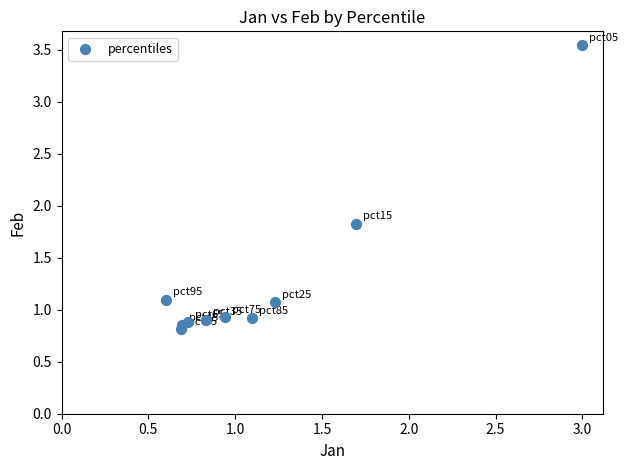

What Y value in the scatter plot is closest to 2?

1.8